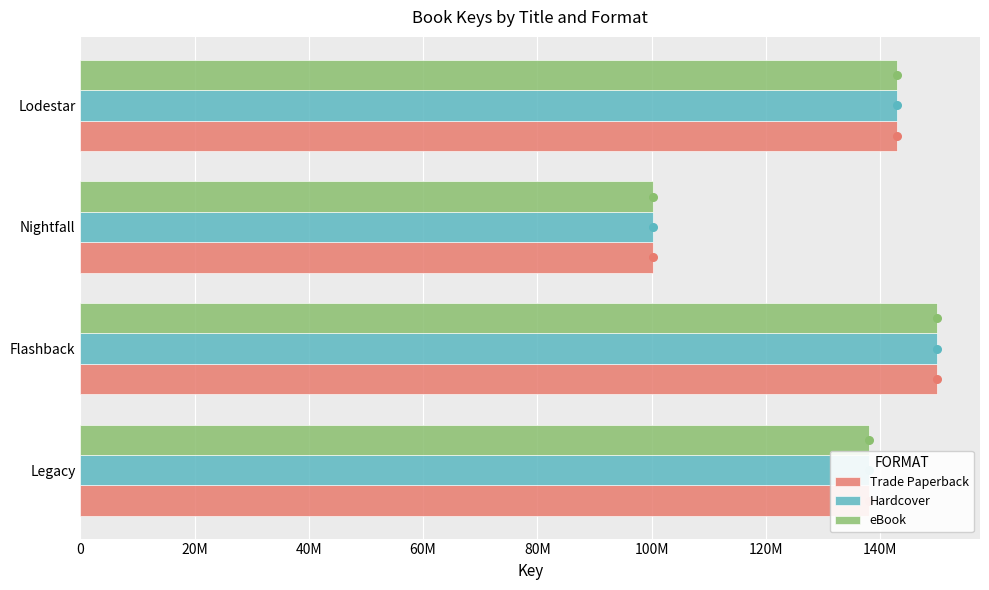

Which series reaches the minimum Y coordinate?

Trade Paperback